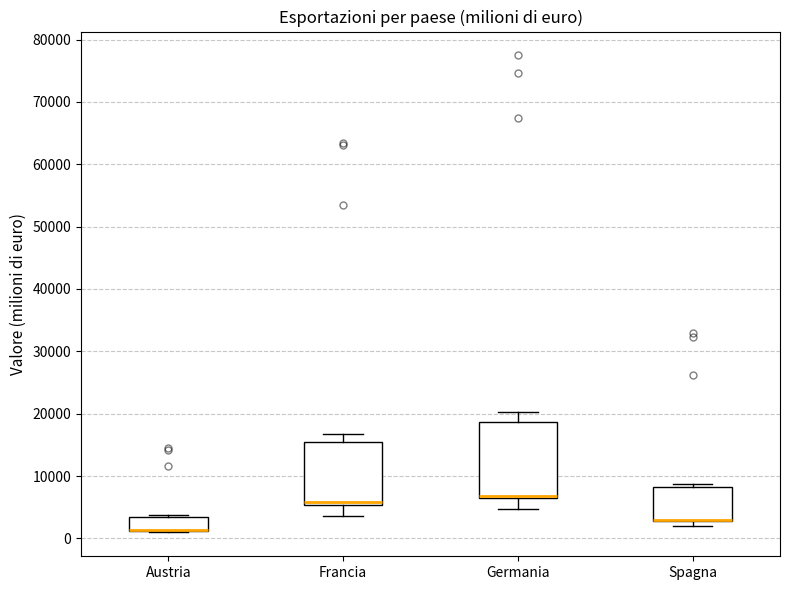

Where does the upper whisker of the box for Germania end on the y-axis? The values are not printed on the chart, so give them approximately, as read against the axis.

20000